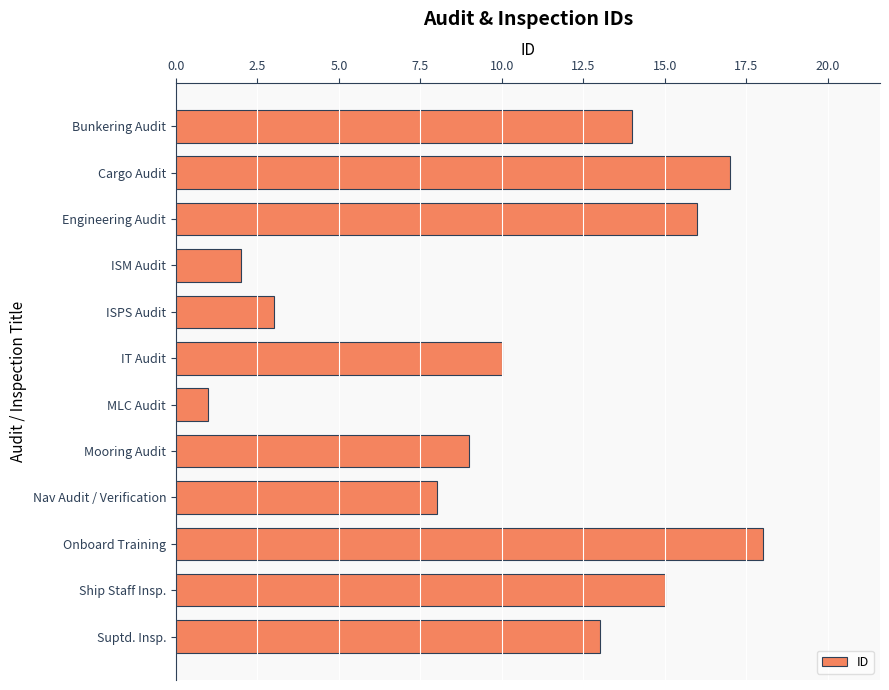

What is the label of the 1st bar from the top?

Bunkering Audit